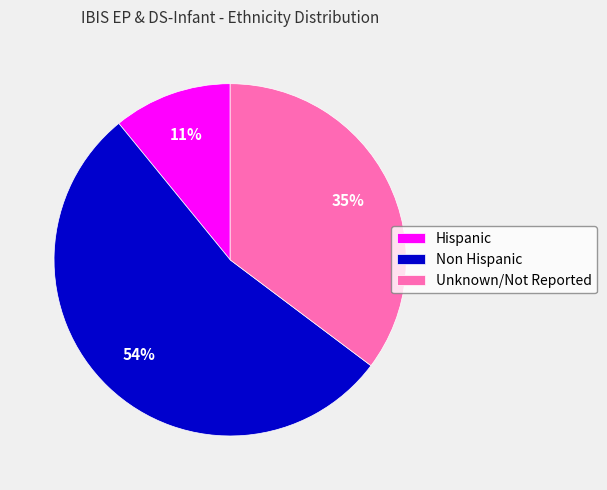

What is the ratio of the value at Hispanic to the value at Unknown/Not Reported?

0.3